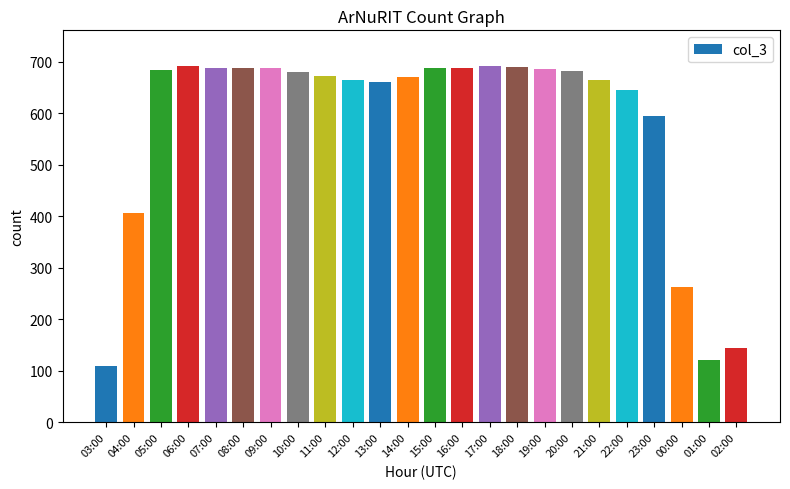

At which category does the chart reach its minimum across all series?

03:00